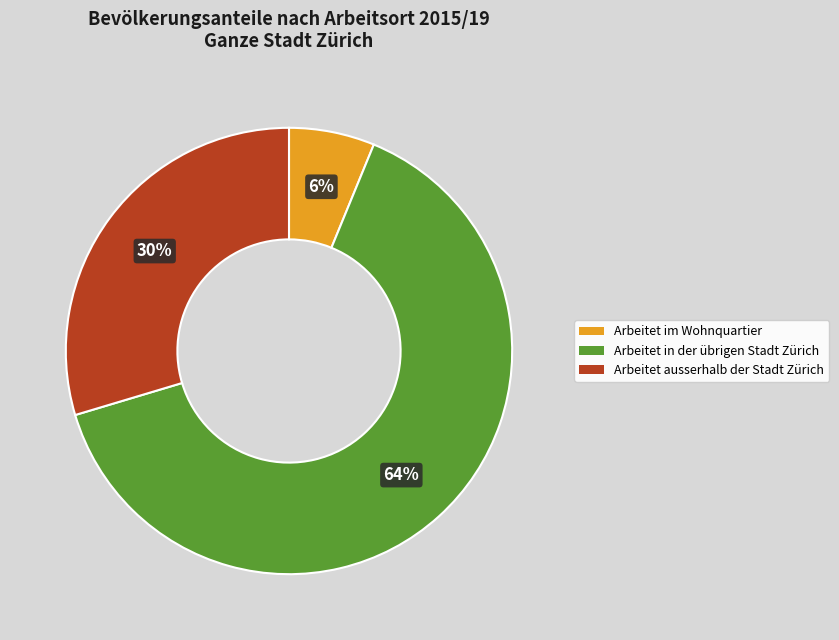

Is there any slice that represents more than half of the pie?

Yes